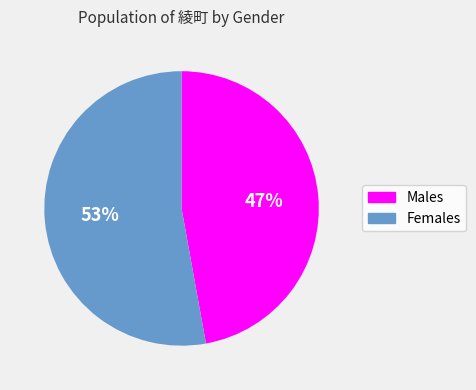

To the nearest percent, what is the difference between the largest and smallest slice percentages?

6%